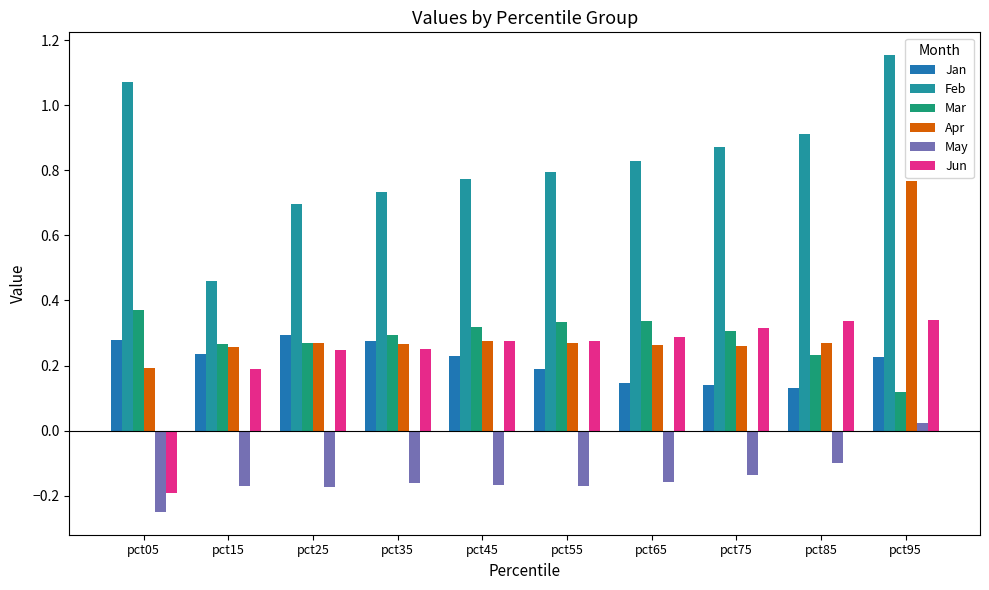

What is the spread (max minus min) of values at pct15?

0.6